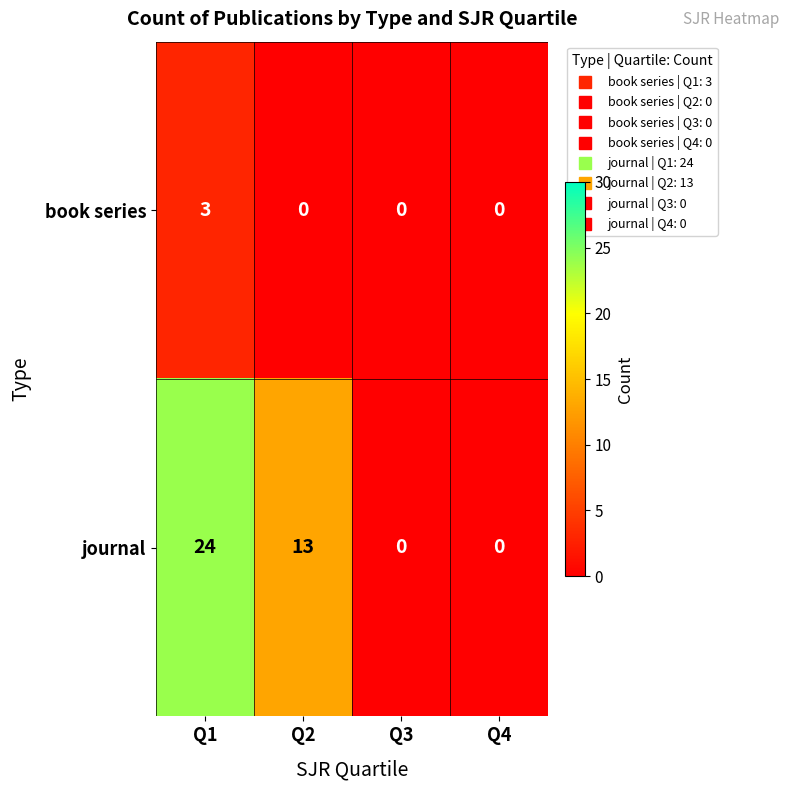

At which label does journal first exceed 13?

Q1